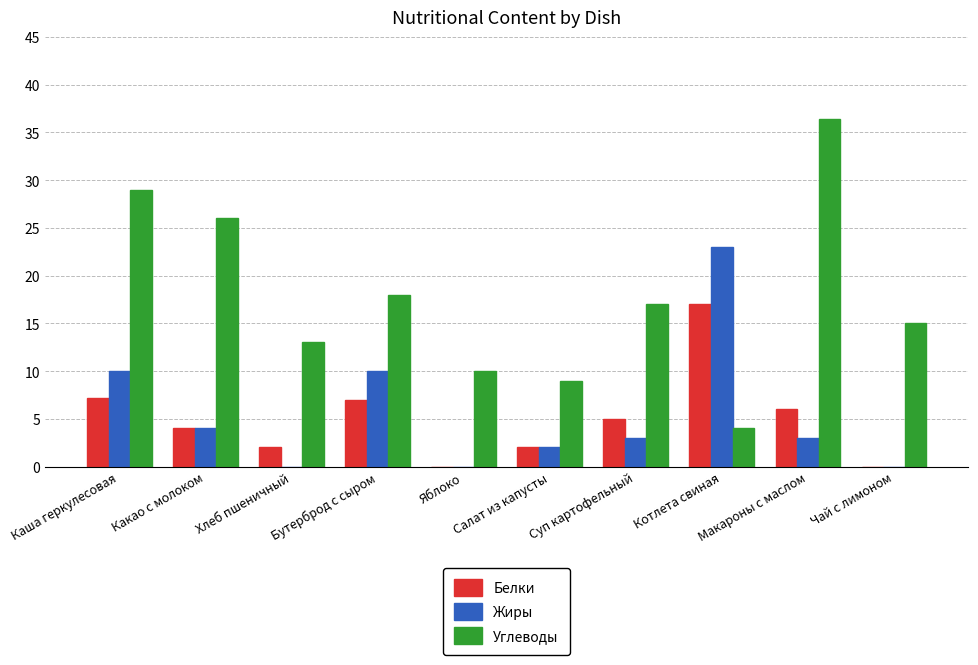

Between Хлеб пшеничный and Суп картофельный, which series saw the biggest shift?

Углеводы